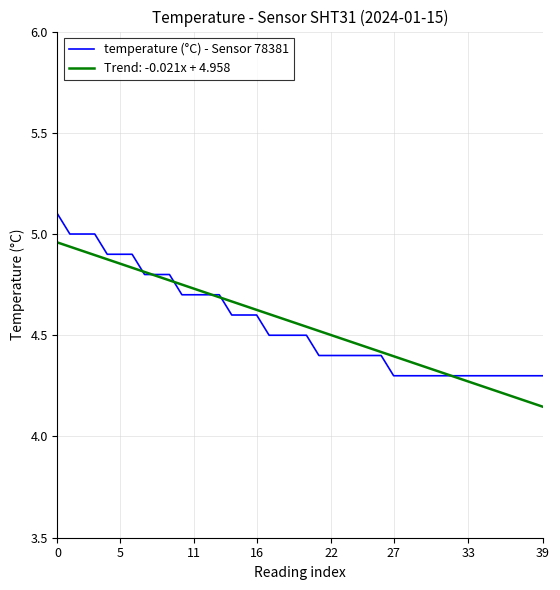

How many lines are shown in the chart?

2